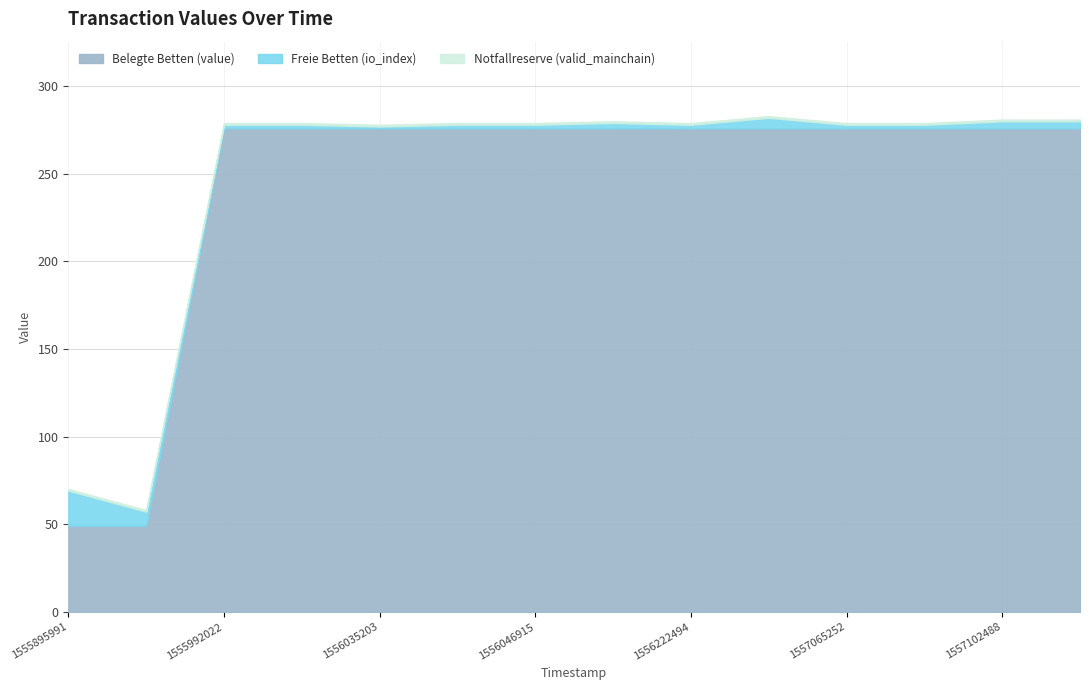

At which category is the sum across all series the highest?

1556601753